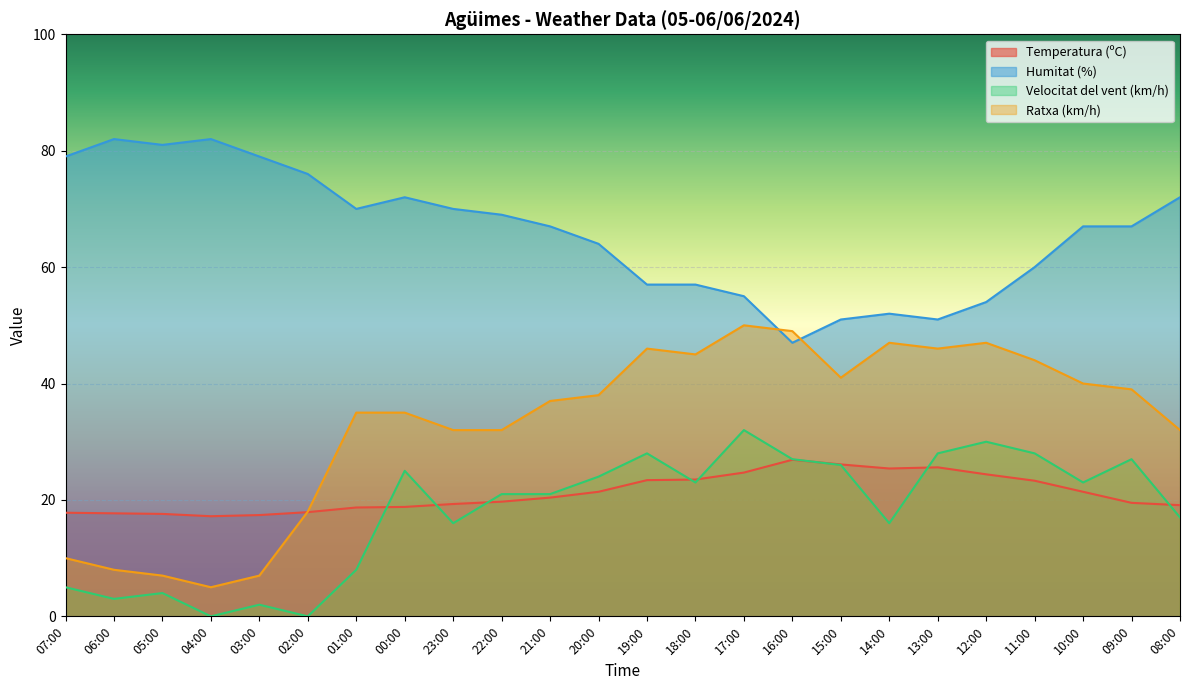

At which label does Velocitat del vent (km/h) first exceed 23?

00:00